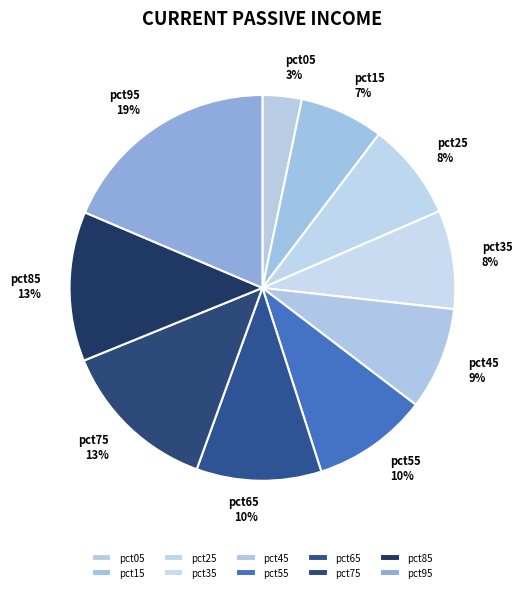

To the nearest percent, what is the average slice percentage?

10%